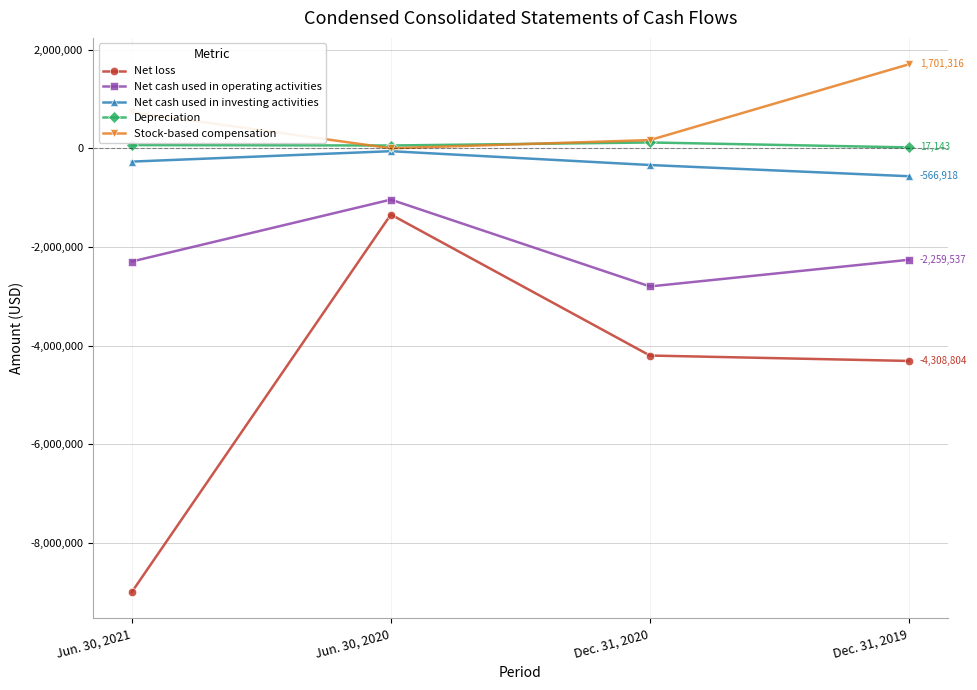

Where is Stock-based compensation nearest to the value 850658?

Jun. 30, 2021